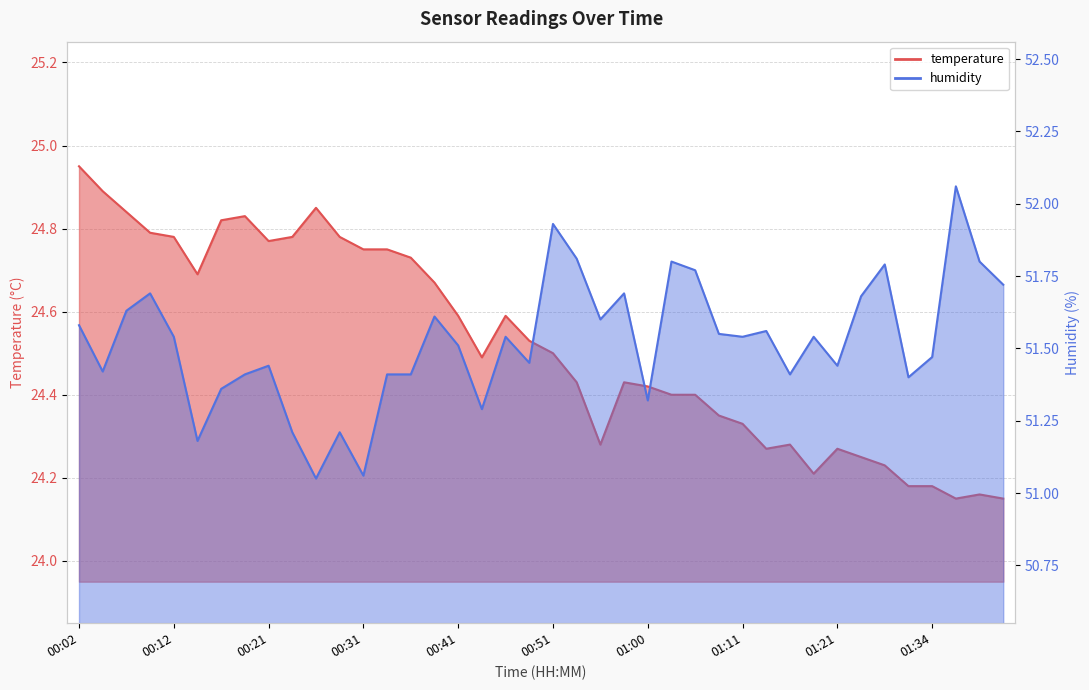

Reading left to right, what are all the values shown in this chart?

temperature: 24.9	24.9	24.8	24.8	24.8	24.7	24.8	24.8	24.8	24.8	24.9	24.8	24.8	24.8	24.7	24.7	24.6	24.5	24.6	24.5	24.5	24.4	24.3	24.4	24.4	24.4	24.4	24.4	24.3	24.3	24.3	24.2	24.3	24.2	24.2	24.2	24.2	24.1	24.2	24.1
humidity: 51.6	51.4	51.6	51.7	51.5	51.2	51.4	51.4	51.4	51.2	51.0	51.2	51.1	51.4	51.4	51.6	51.5	51.3	51.5	51.5	51.9	51.8	51.6	51.7	51.3	51.8	51.8	51.5	51.5	51.6	51.4	51.5	51.4	51.7	51.8	51.4	51.5	52.1	51.8	51.7